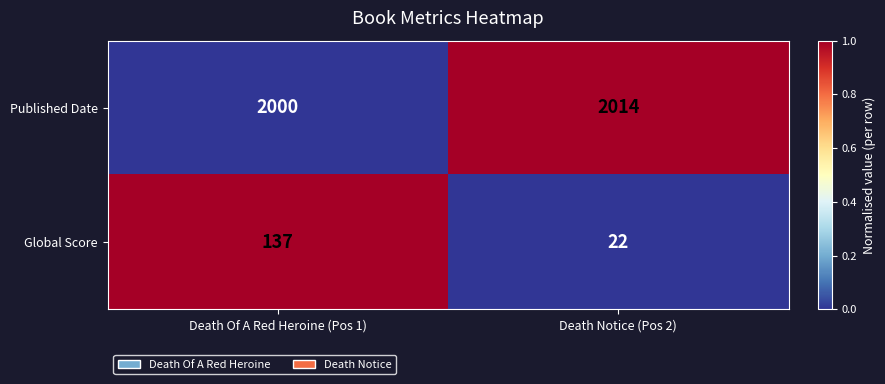

What is the maximum value for Global Score?

137